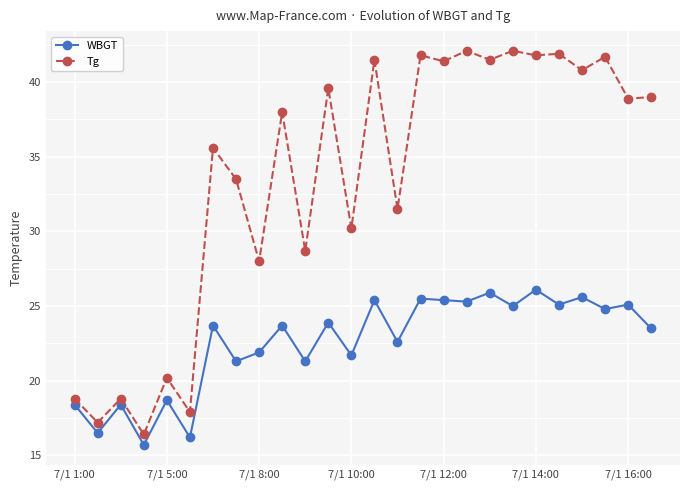

Does the chart have visible grid lines?

Yes